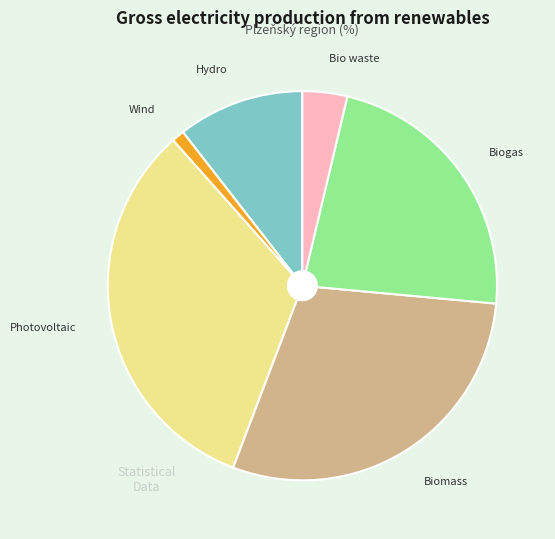

Does any single category account for the majority?

No